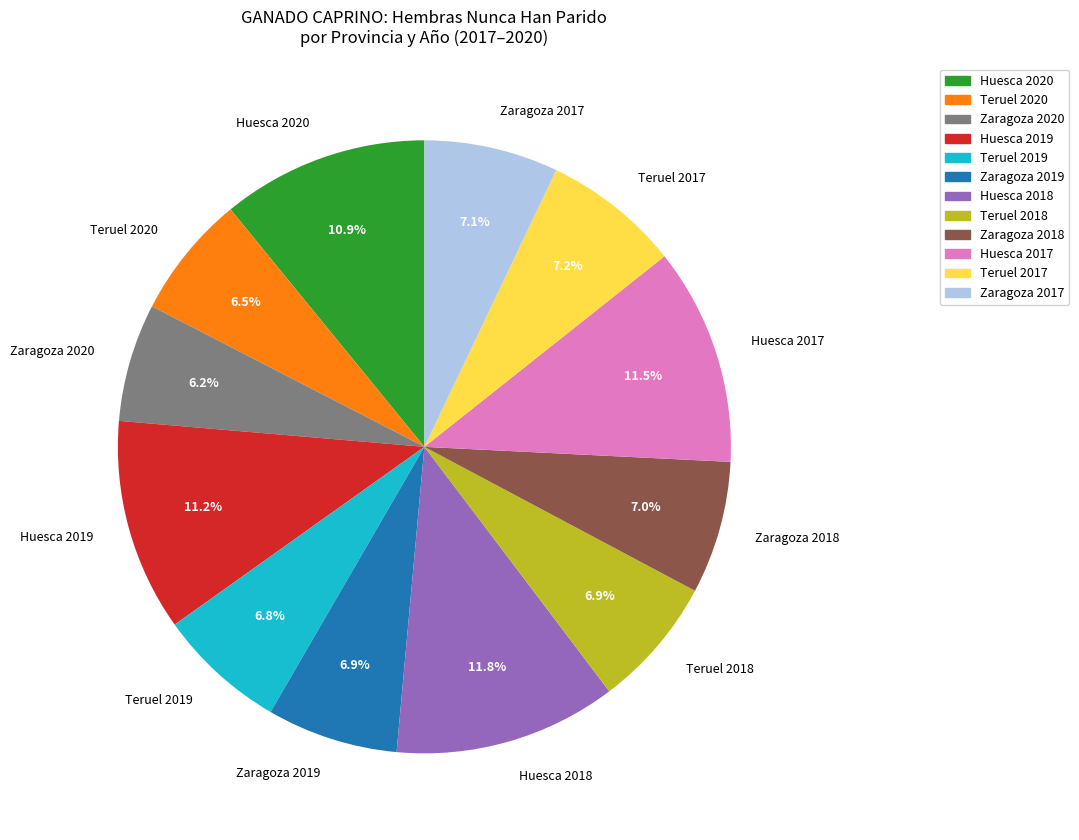

To the nearest percent, what is the combined percentage of Huesca 2019 and Teruel 2020?

18%